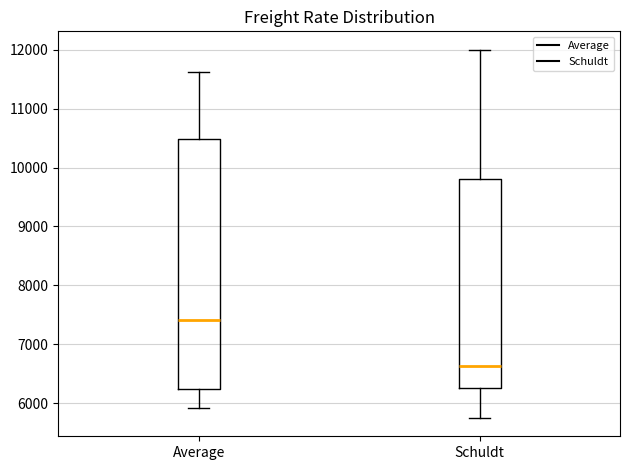

Which box is the tallest, from its lower edge to its upper edge?

Average